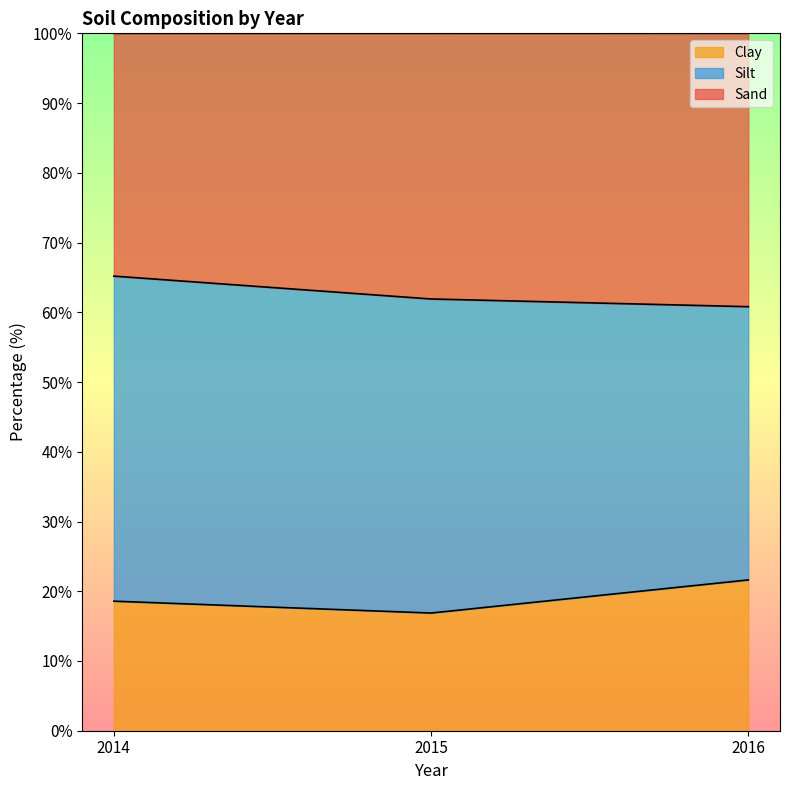

The Clay series shows 18.6 at 2014. True or false?

True